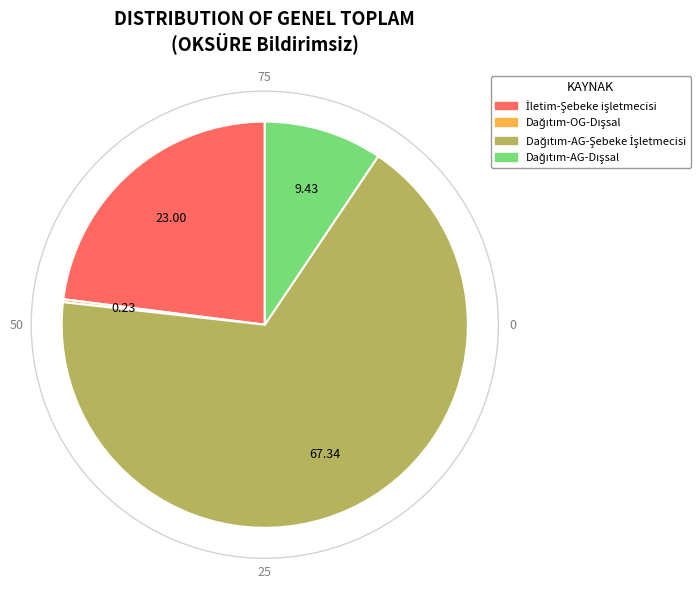

Does any single category account for the majority?

Yes